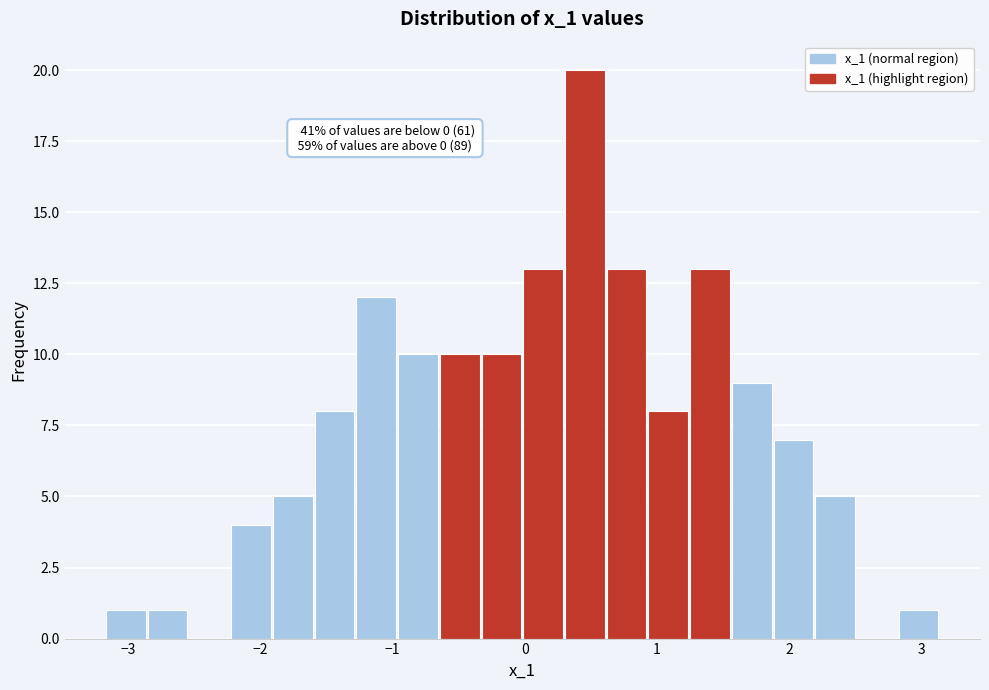

Around what value on the x-axis is the tallest bar? Give the approximate position of its centre, as read against the axis.

0.5